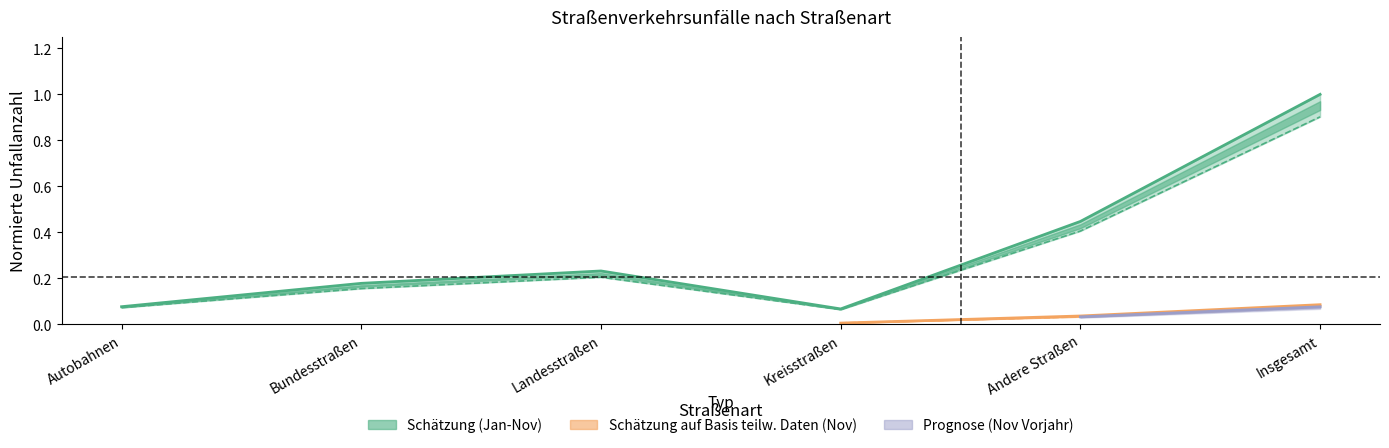

What position from the left is Insgesamt?

6